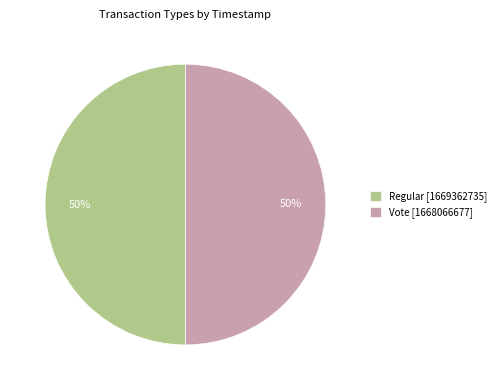

How many segments does this pie chart have?

2